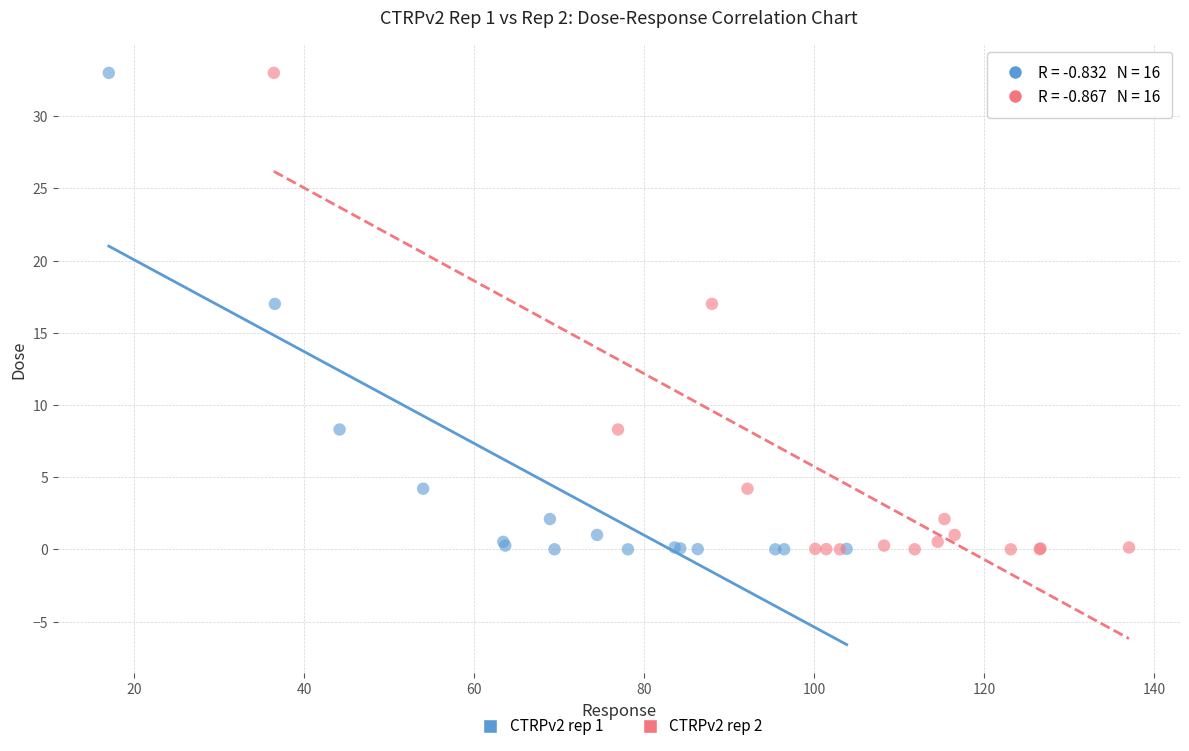

What are all the series names shown in the legend?

CTRPv2 rep 1, CTRPv2 rep 2